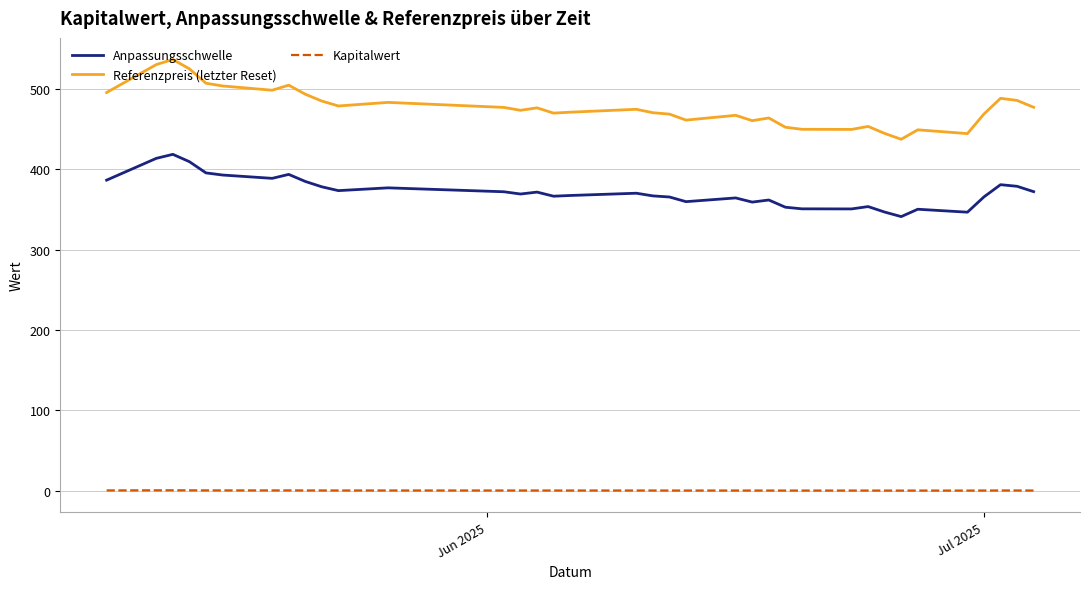

List the series in order of their peak value, lowest first.

Kapitalwert, Anpassungsschwelle, Referenzpreis (letzter Reset)